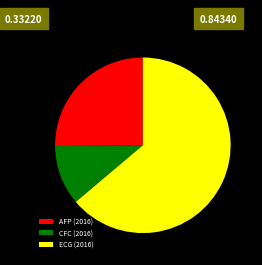

Which category accounts for the majority?

ECG (2016)